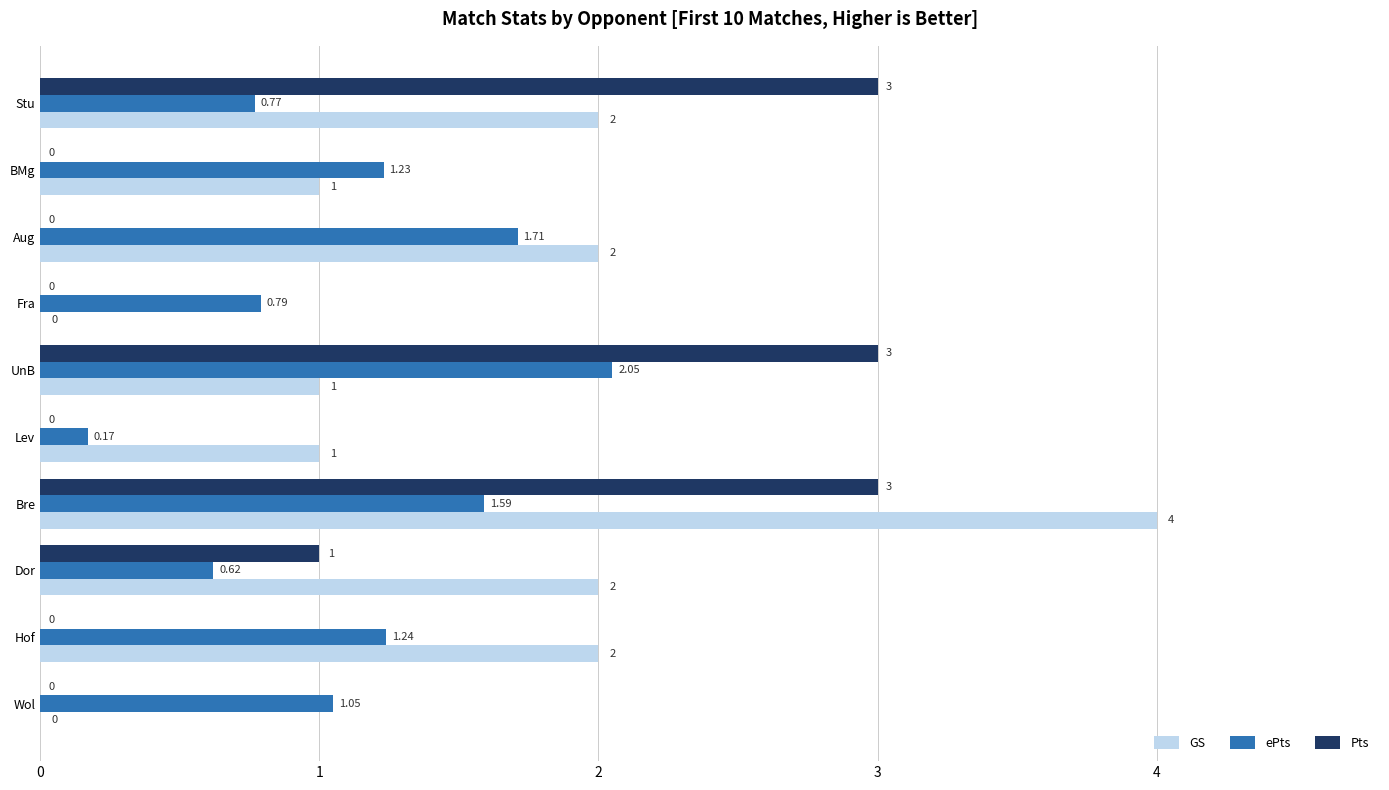

At which category is the sum across all series the highest?

Bre